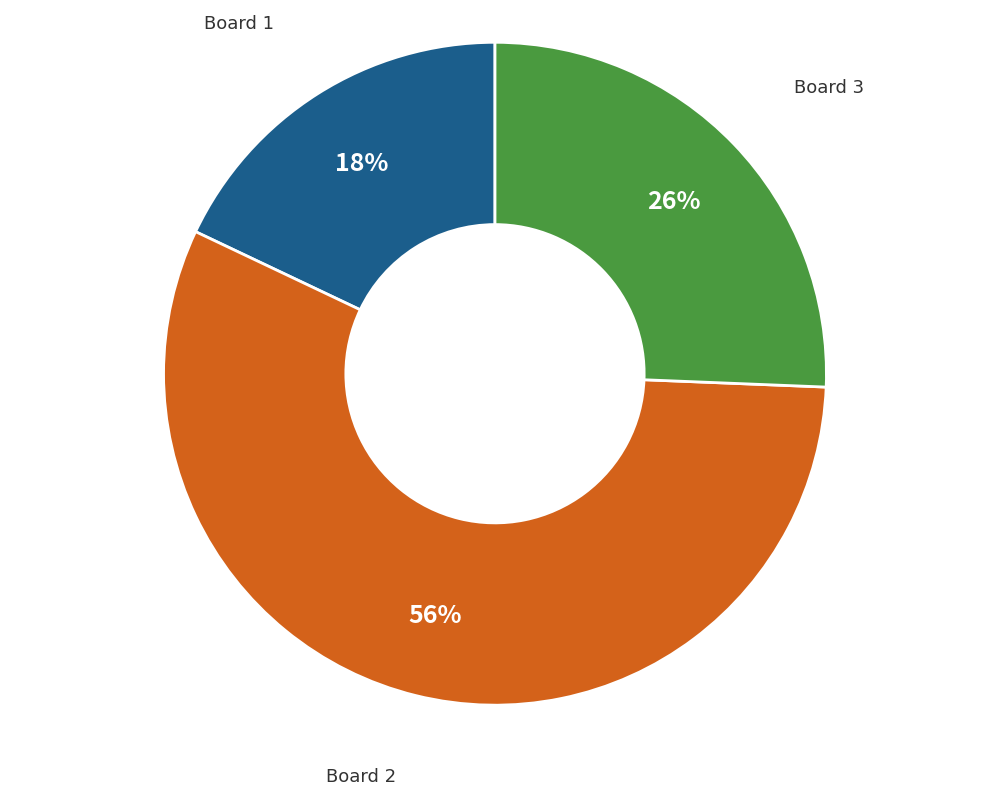

Does any single category account for the majority?

Yes